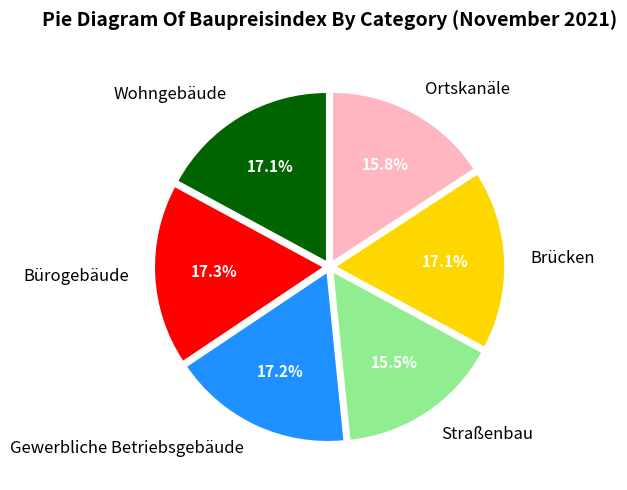

What is the ratio of the value at Gewerbliche Betriebsgebäude to the value at Wohngebäude?

1.0